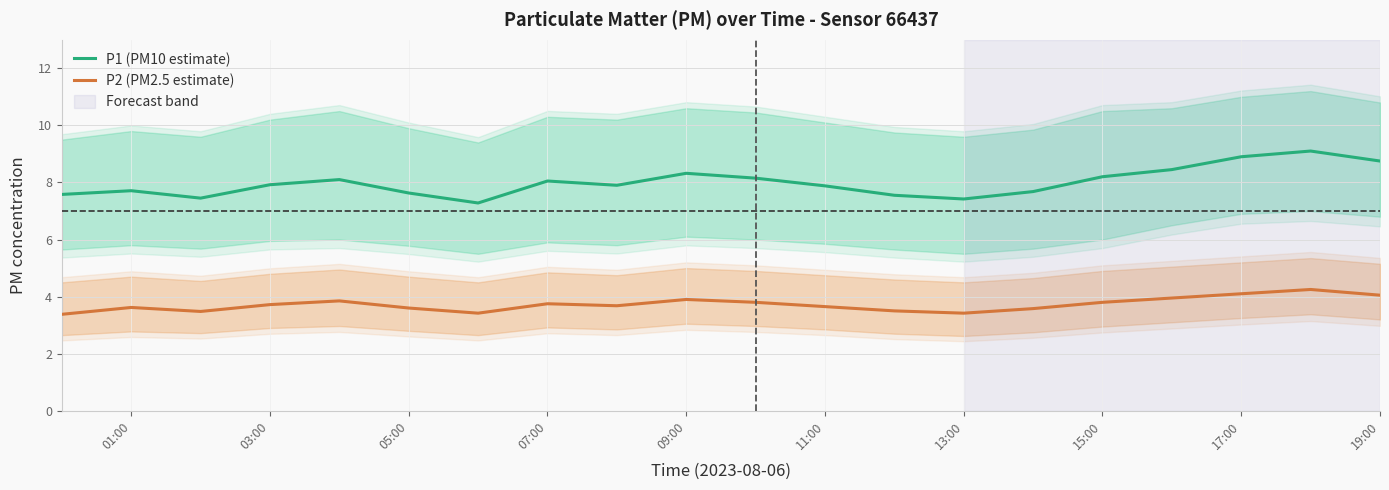

What is the lowest value of the P2 (PM2.5 estimate) series?

3.4